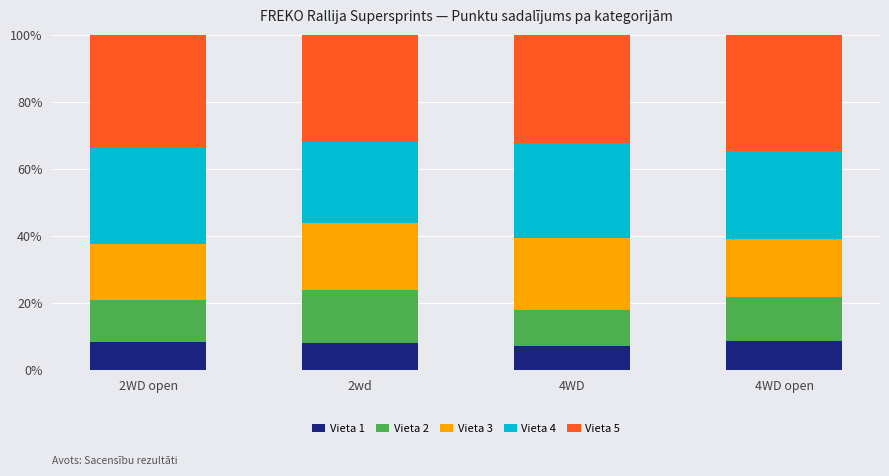

The Vieta 1 series shows 12.5 at 4WD open. True or false?

False